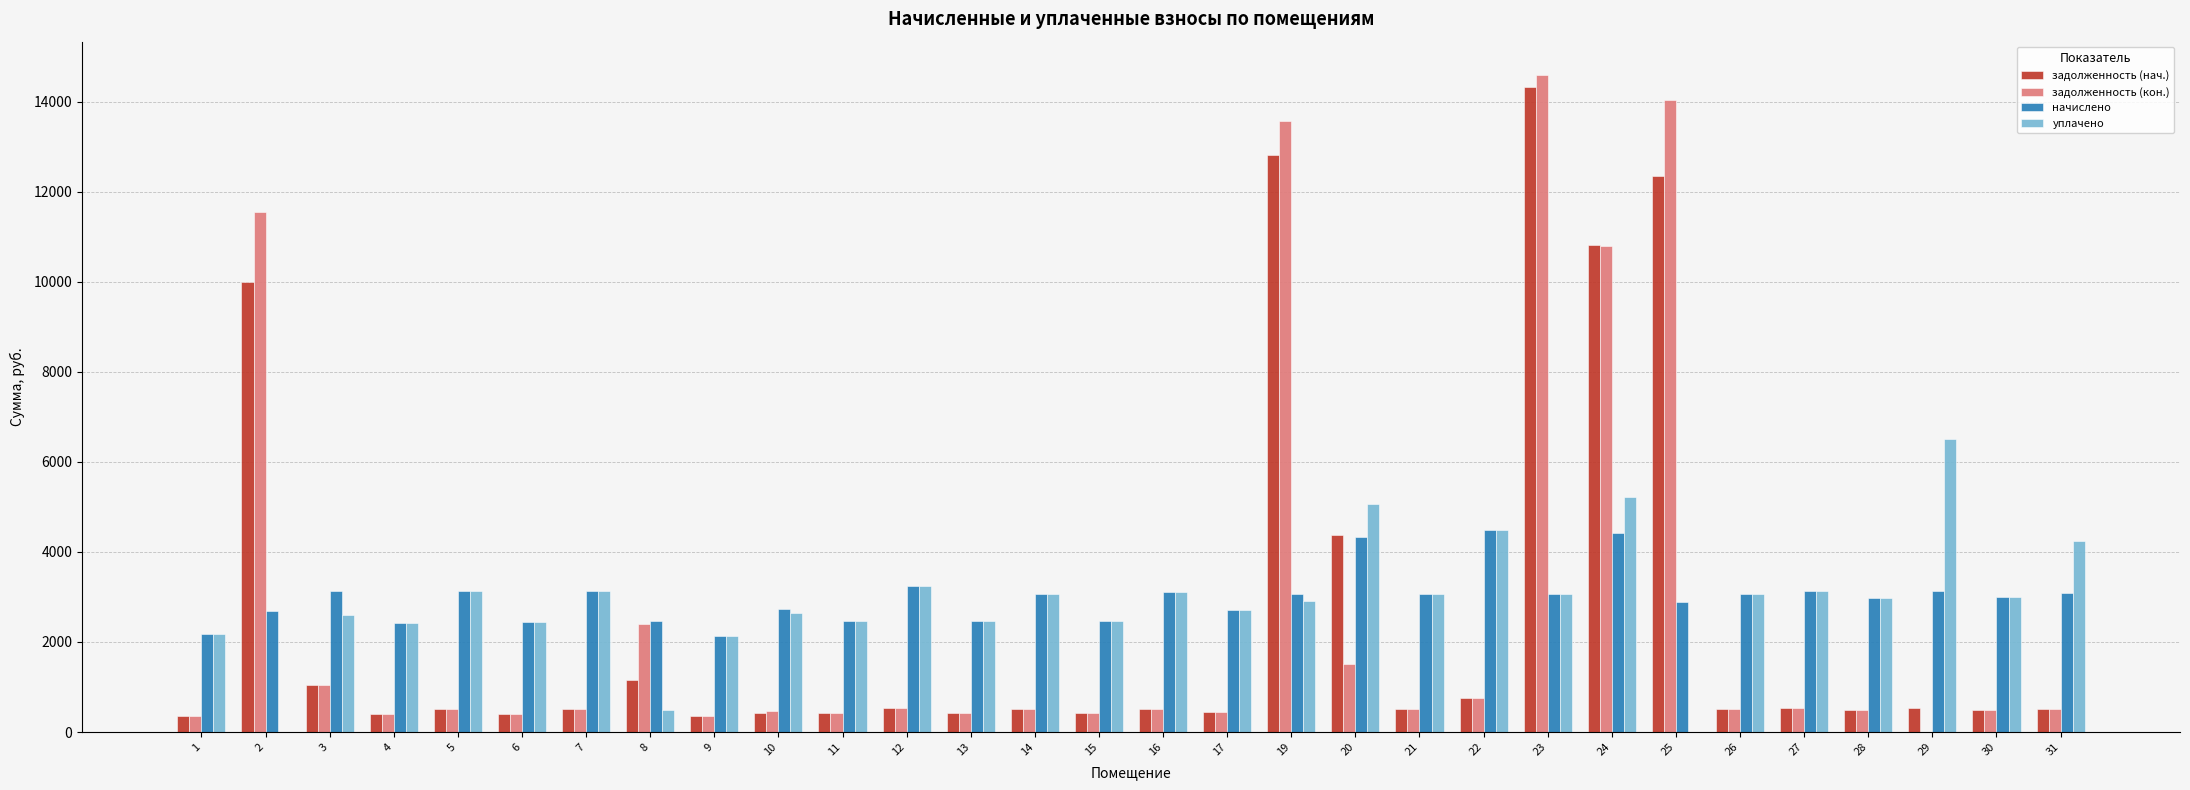

Does the chart contain stacked bars?

No